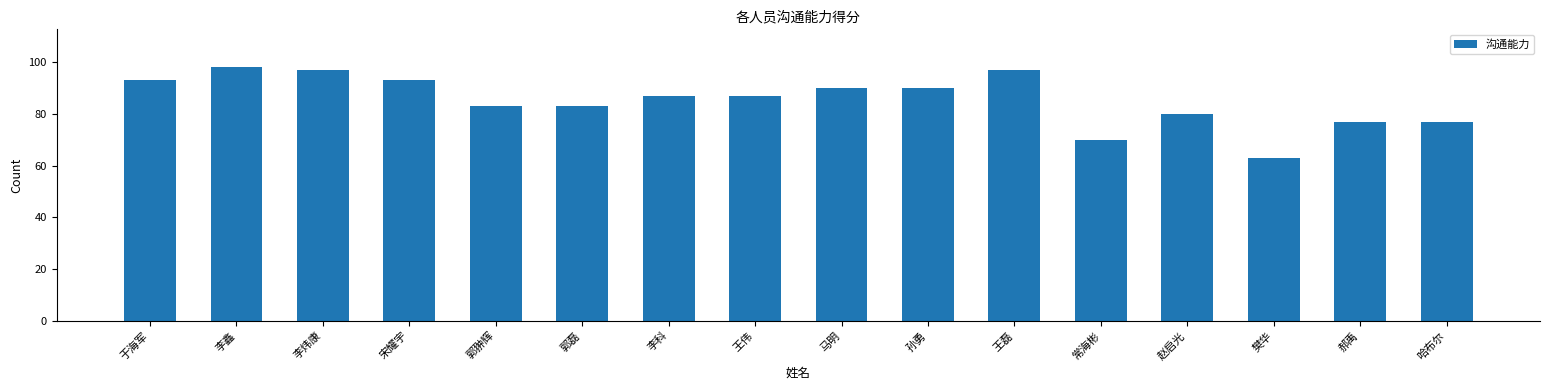

Count the number of categories in the chart.

16